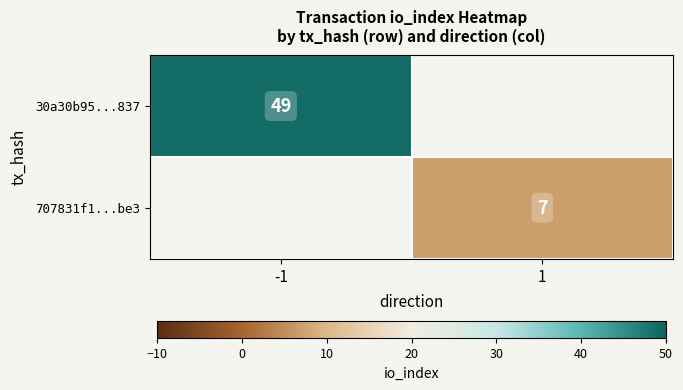

Is it true that 30a30b95...837 equals 49 at -1?

True